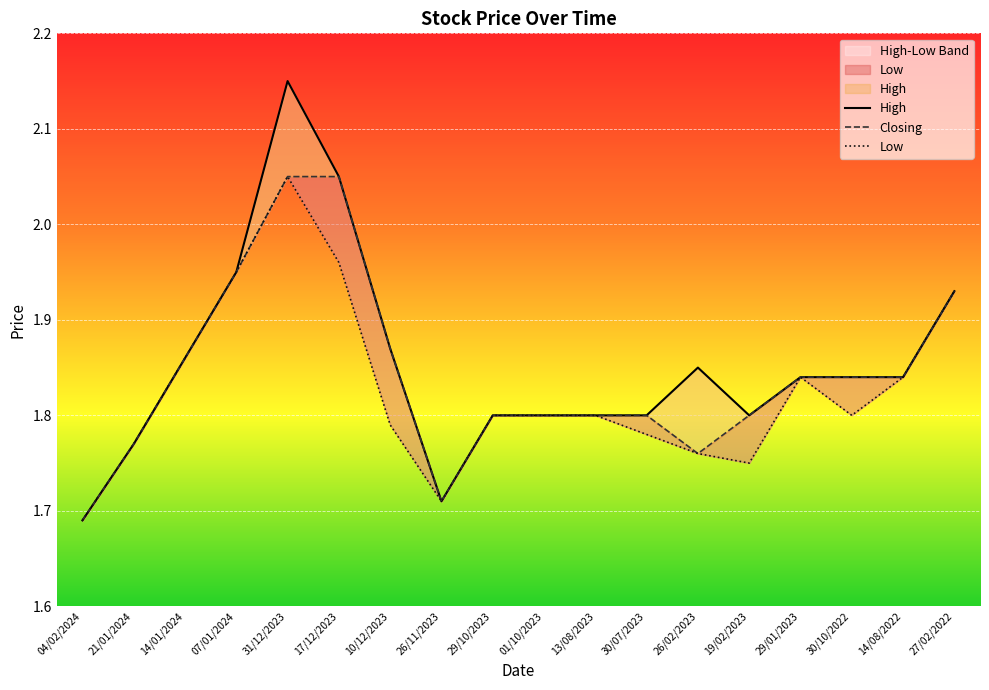

Is it true that High equals 3.0 at 27/02/2022?

False